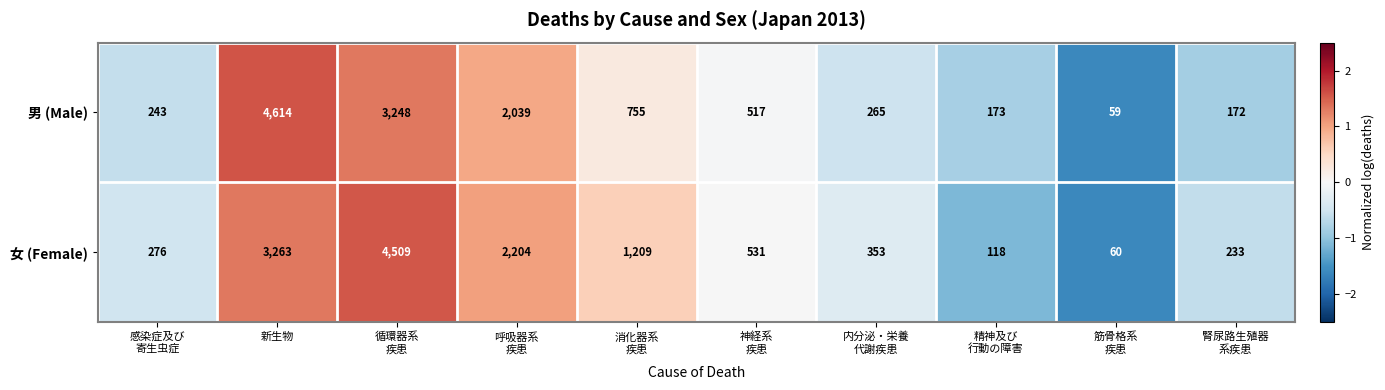

The 女 (Female) series shows 3263 at 新生物. True or false?

True